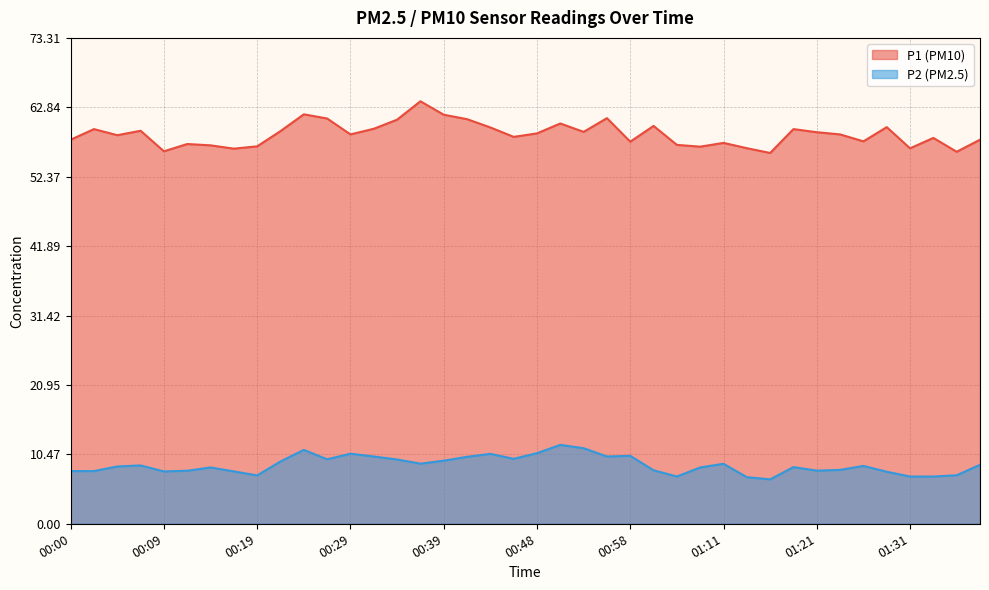

Which series changed the most between 00:51 and 00:58?

P1